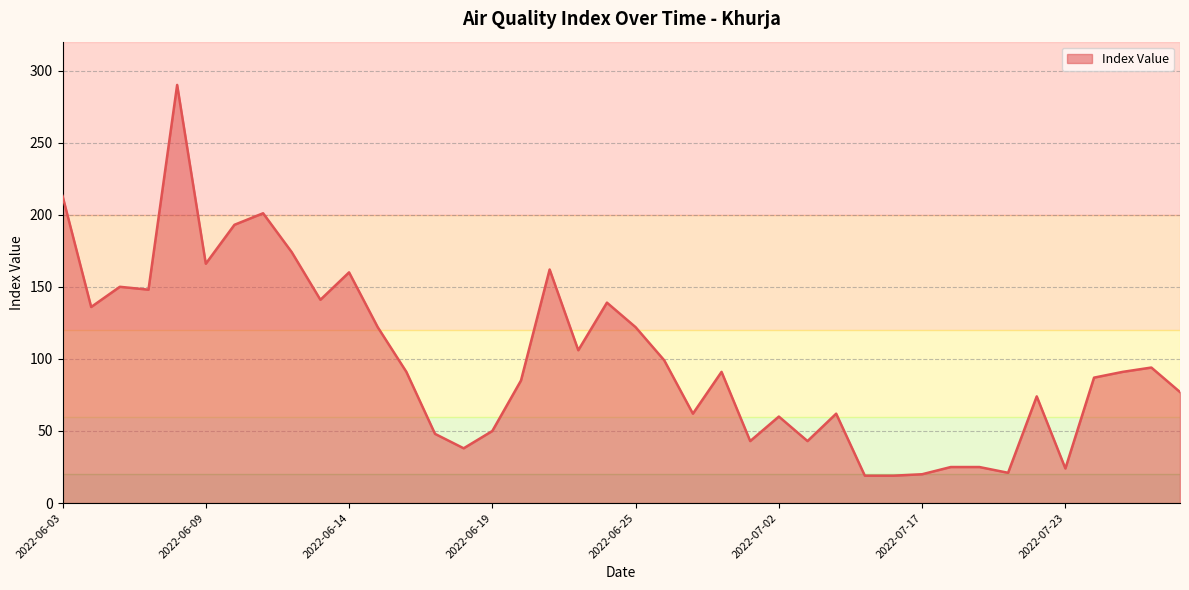

What is the minimum value shown in the chart?

19